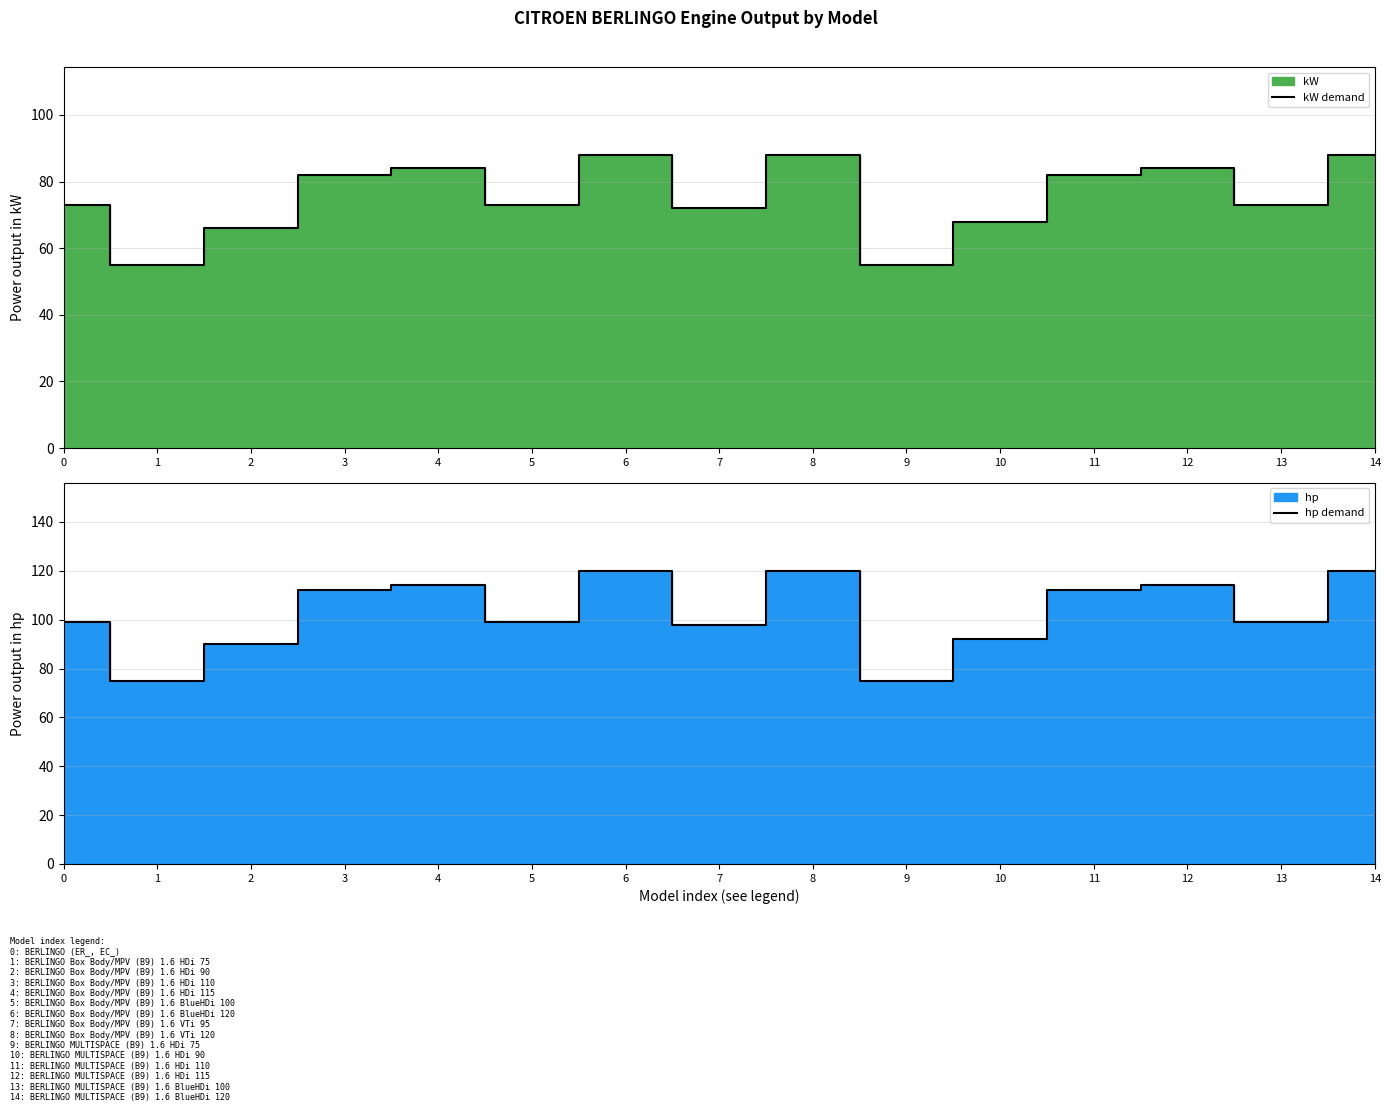

Which series has the largest total across all categories?

hp demand